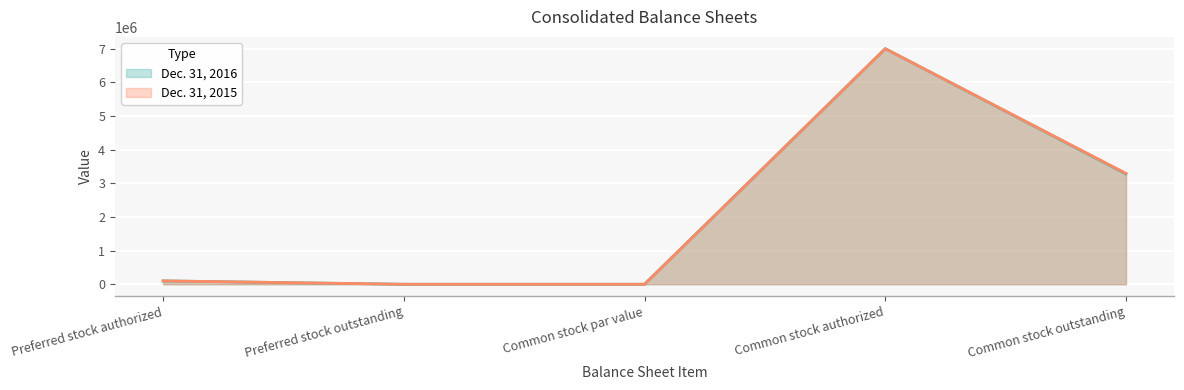

Rank the series at Preferred stock outstanding from lowest to highest value.

Dec. 31, 2016, Dec. 31, 2015